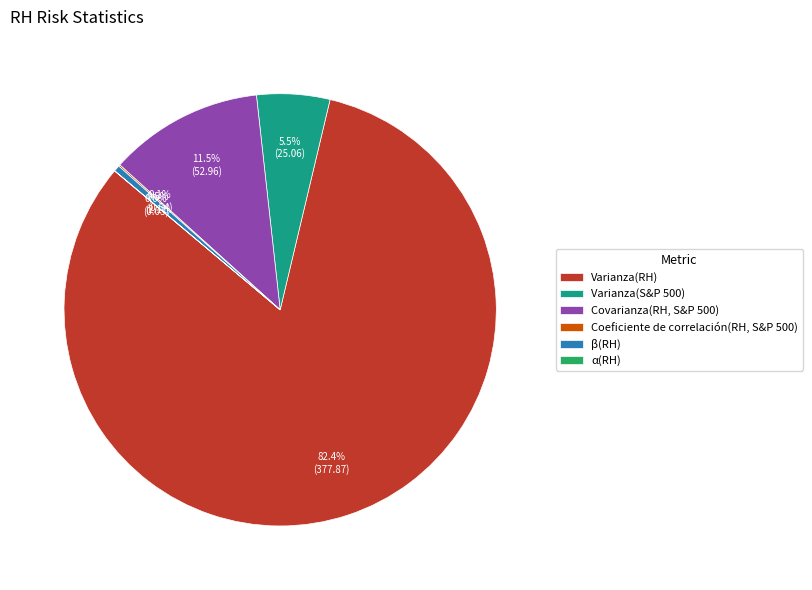

What percentage is NOT represented by β(RH)?

99.5%